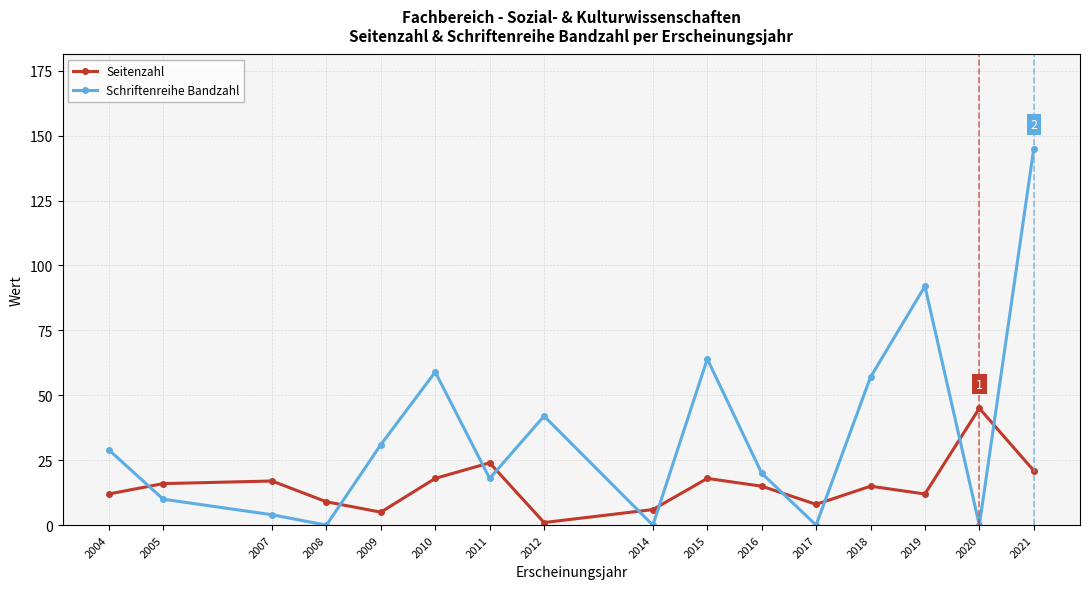

List the series in order of their overall mean, highest first.

Schriftenreihe Bandzahl, Seitenzahl